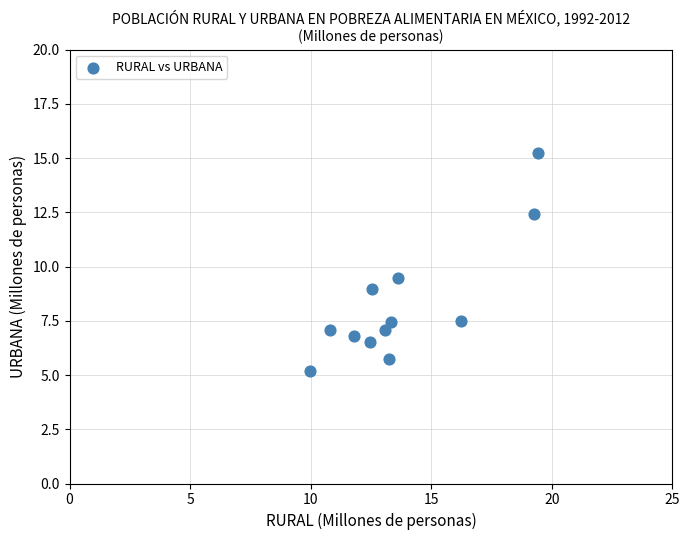

What Y value in the scatter plot is closest to 10?

9.5